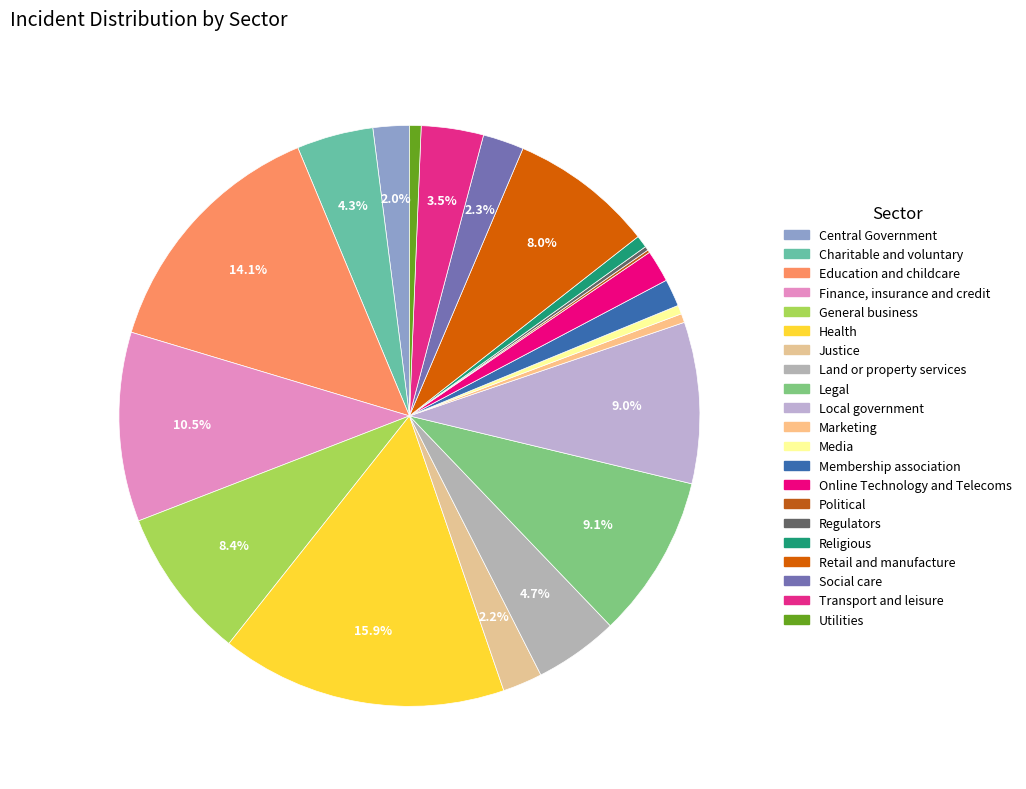

Does General business represent more than half of the total?

No